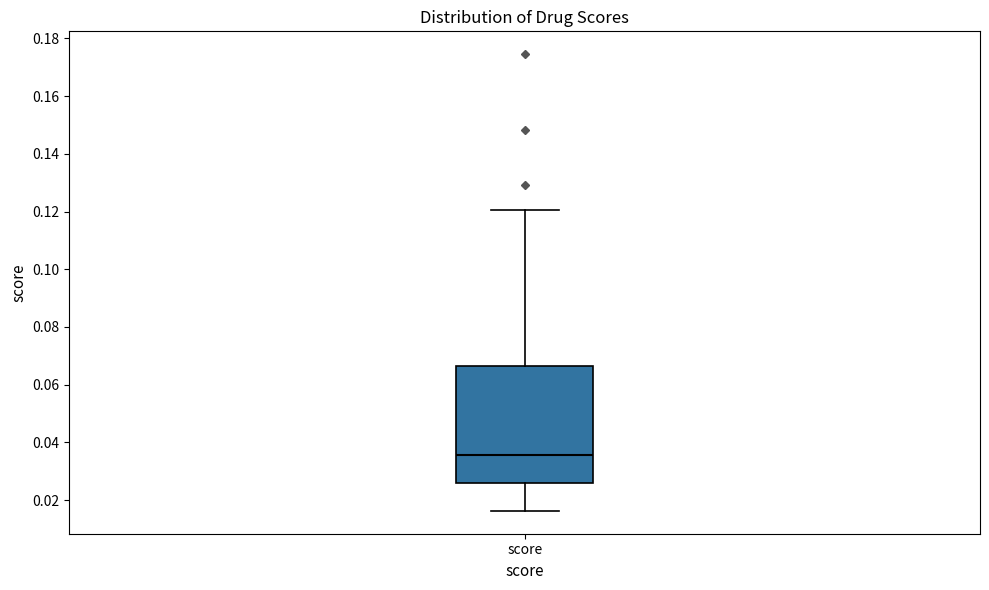

Read this box plot against the y-axis: the position of the median line, the range covered by the box, and the ends of both whiskers. The values are not printed on the chart, so give them approximately, as read against the axis.

median 0.036, box 0.026 to 0.066, whiskers 0.016 to 0.120